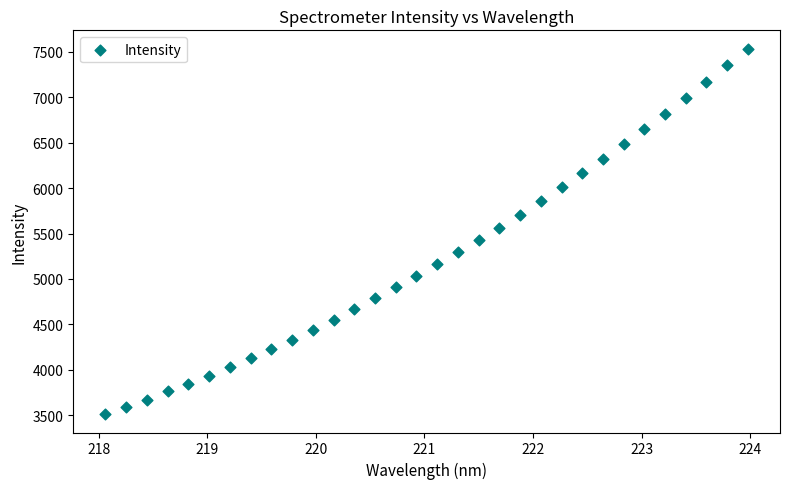

What is the range of Y values (max minus min)?

4022.6